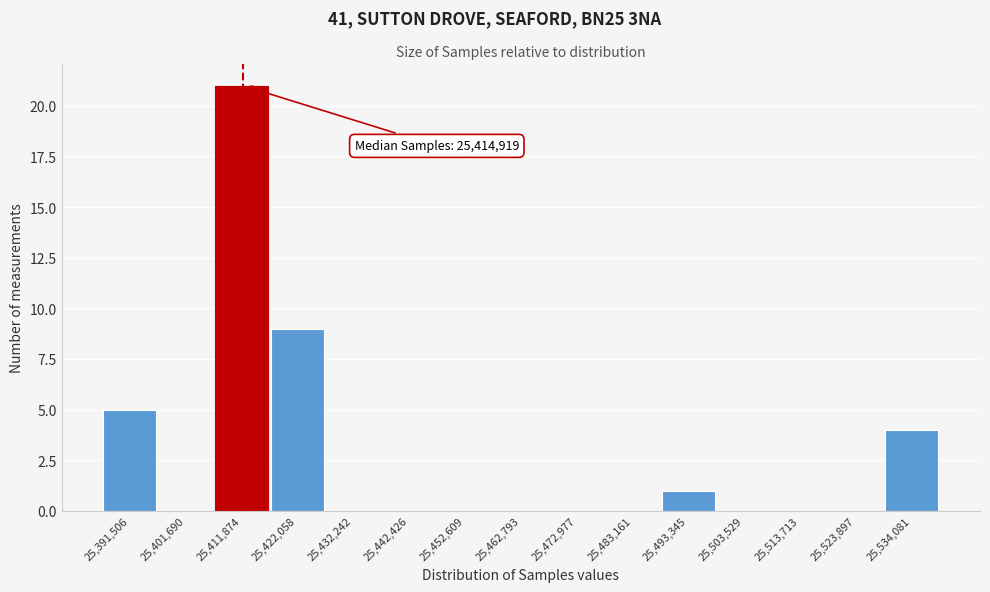

Over which range of the x-axis is the bar tallest?

25408000 to 25418000